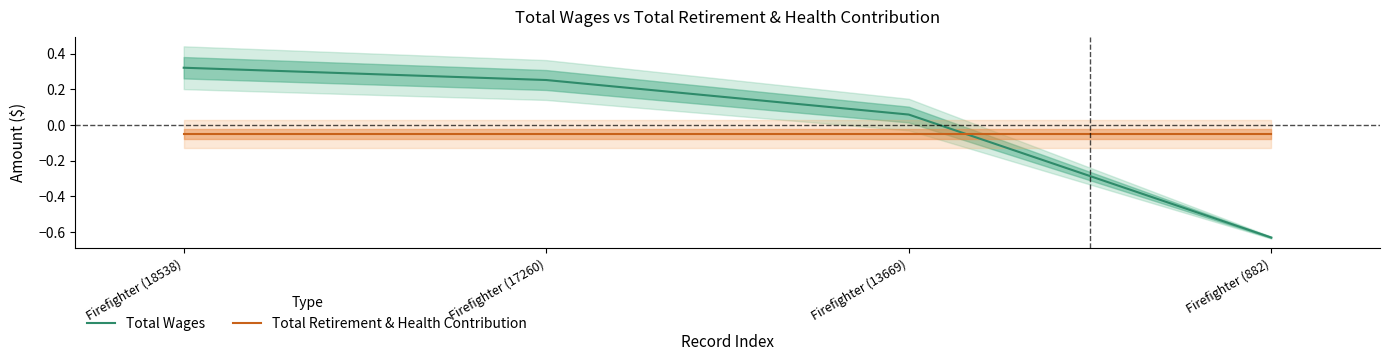

Count the number of data series in this chart.

2